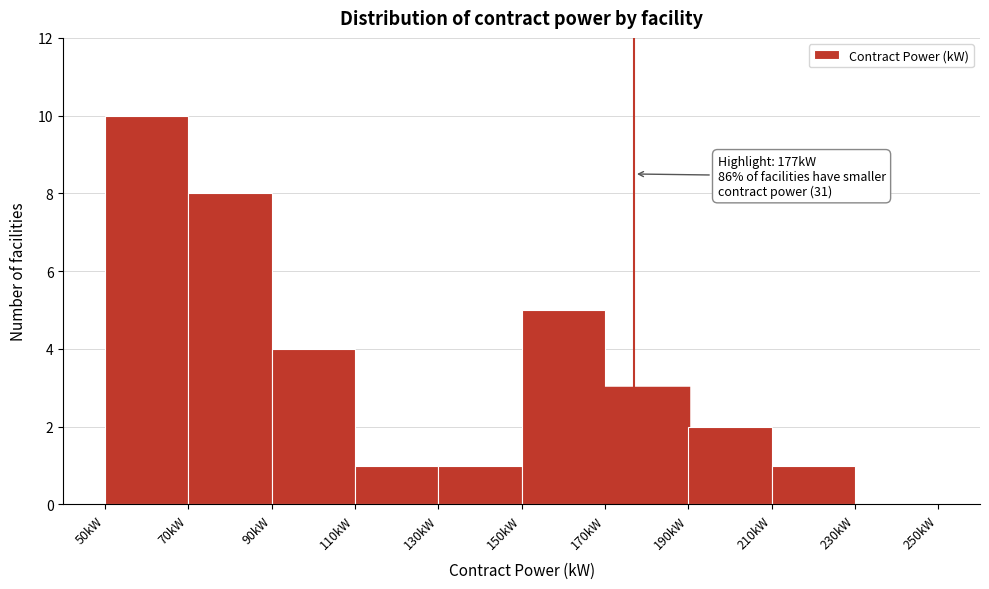

Which range on the x-axis has the tallest bar?

50 to 70